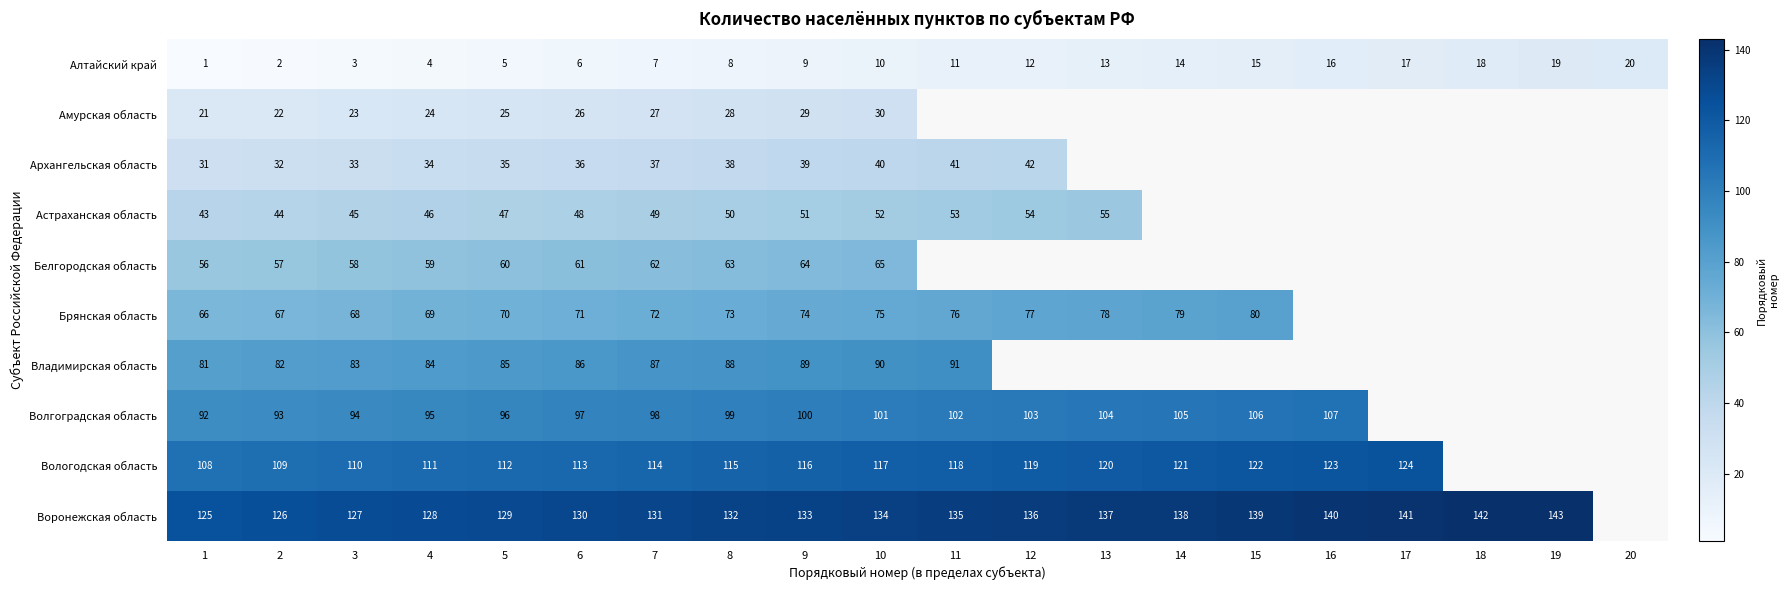

What is the difference between the maximum and minimum values in the Алтайский край series?

19